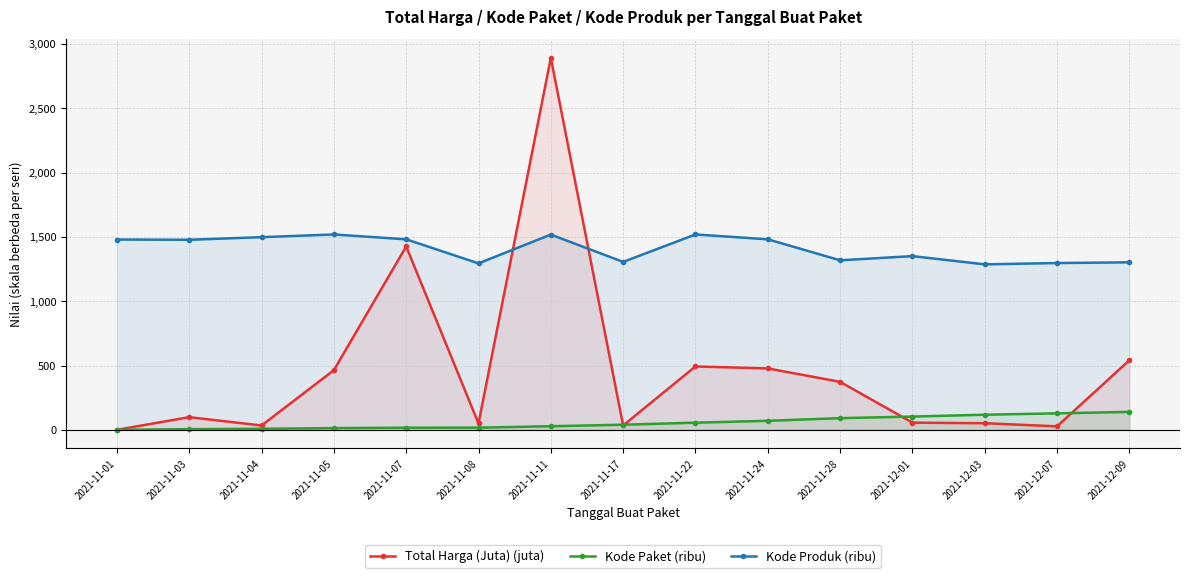

Rank the series at 2021-12-07 from highest to lowest value.

Kode Produk (ribu), Kode Paket (ribu), Total Harga (Juta) (juta)